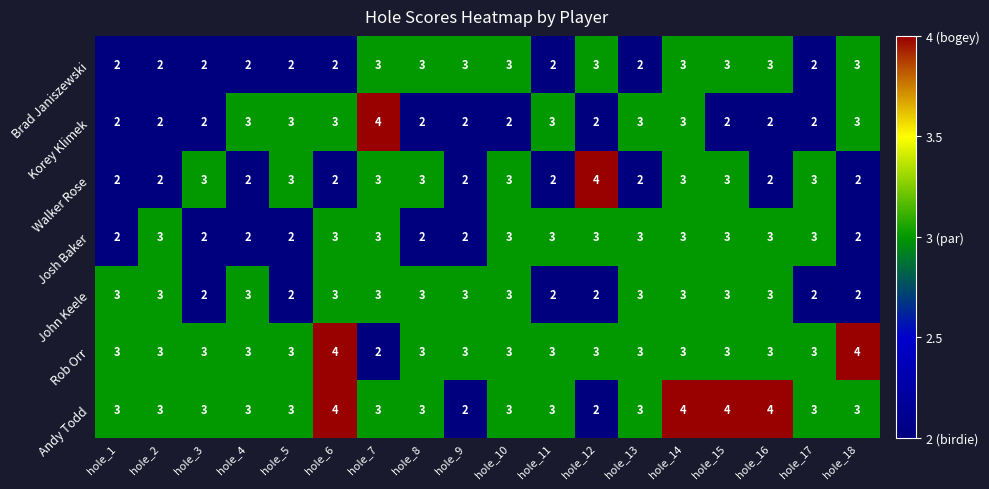

The value of Andy Todd at hole_15 is 4. True or false?

True